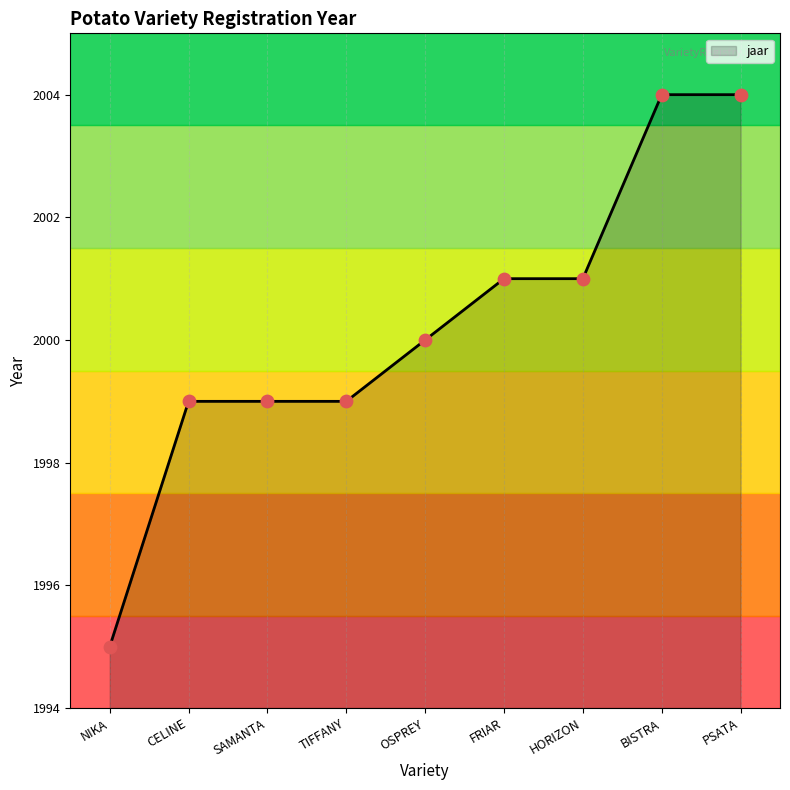

What is the ratio of the value at PSATA to the value at HORIZON?

1.0